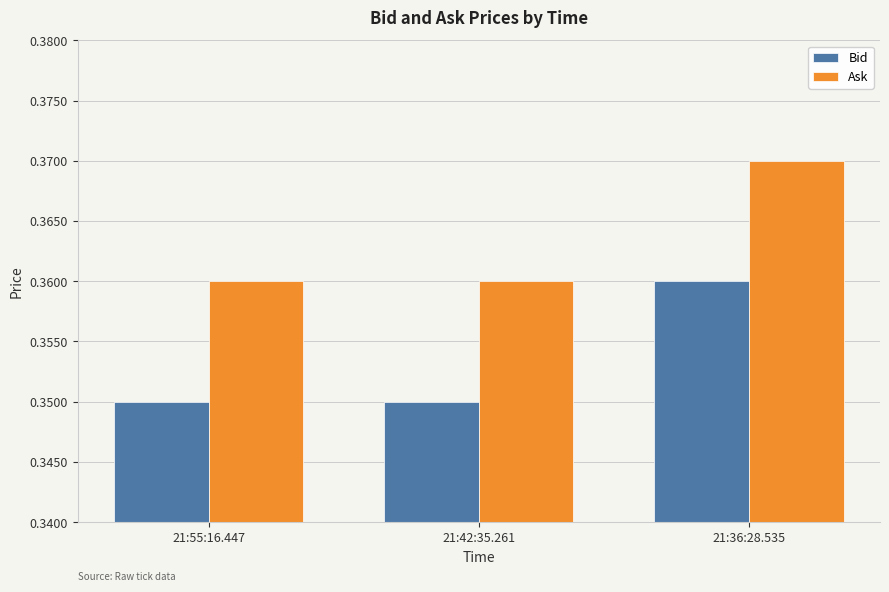

What is the sum of the Bid values at 21:42:35.261 and 21:36:28.535?

0.7